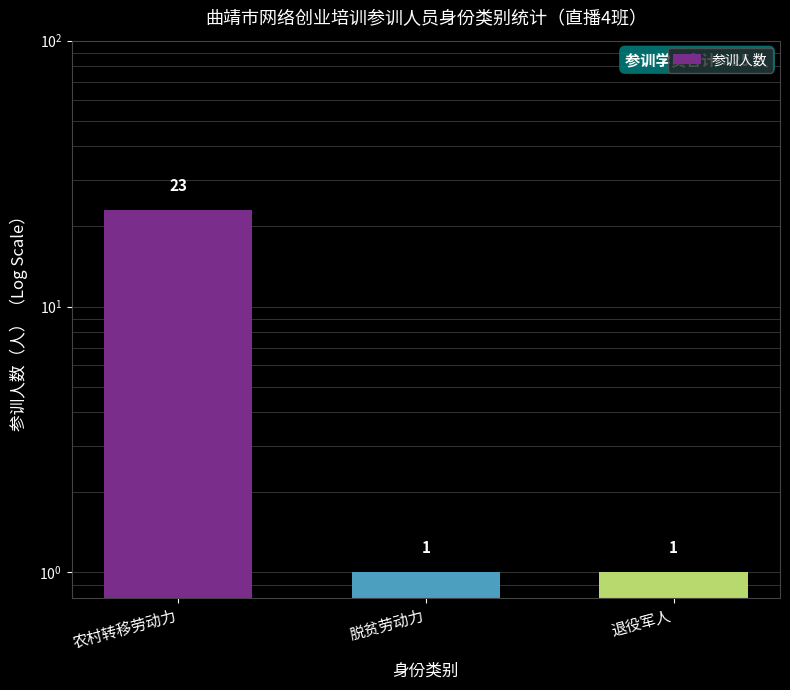

What is the average value?

8